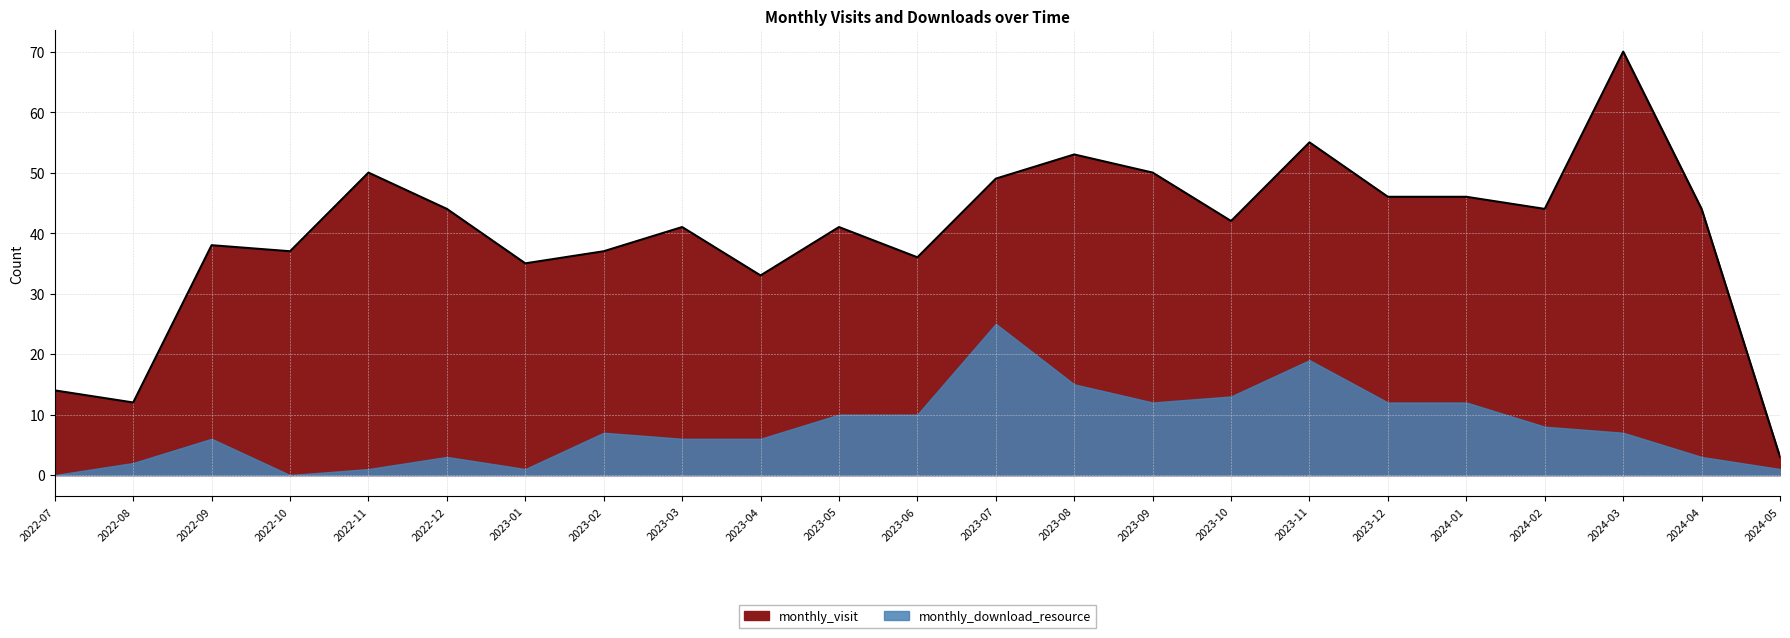

What is the label of the 20th point from the left?

2024-02